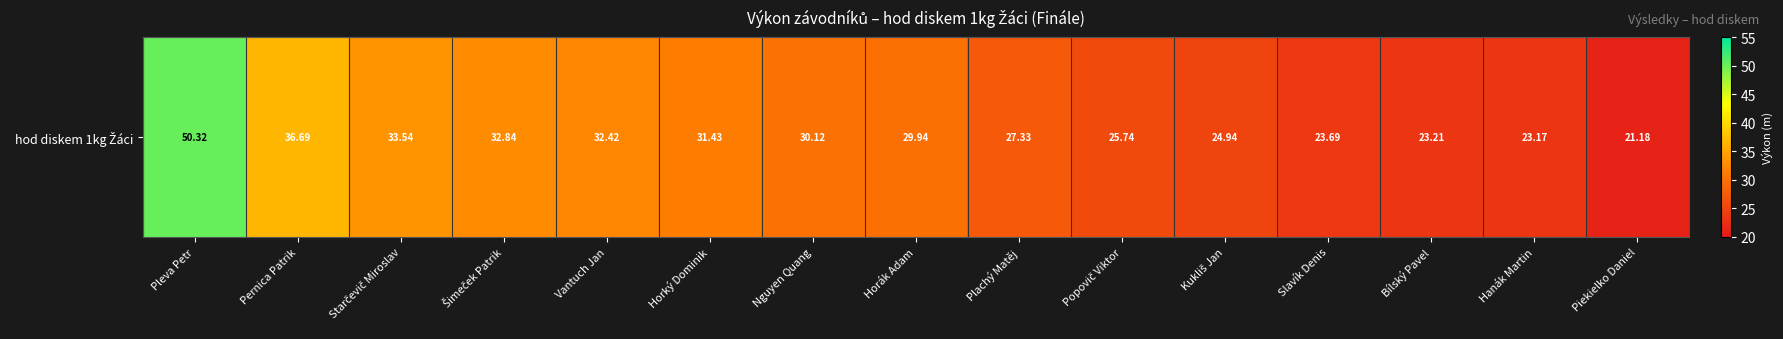

Reading left to right, what are all the values shown in this chart?

50.3	36.7	33.5	32.8	32.4	31.4	30.1	29.9	27.3	25.7	24.9	23.7	23.2	23.2	21.2